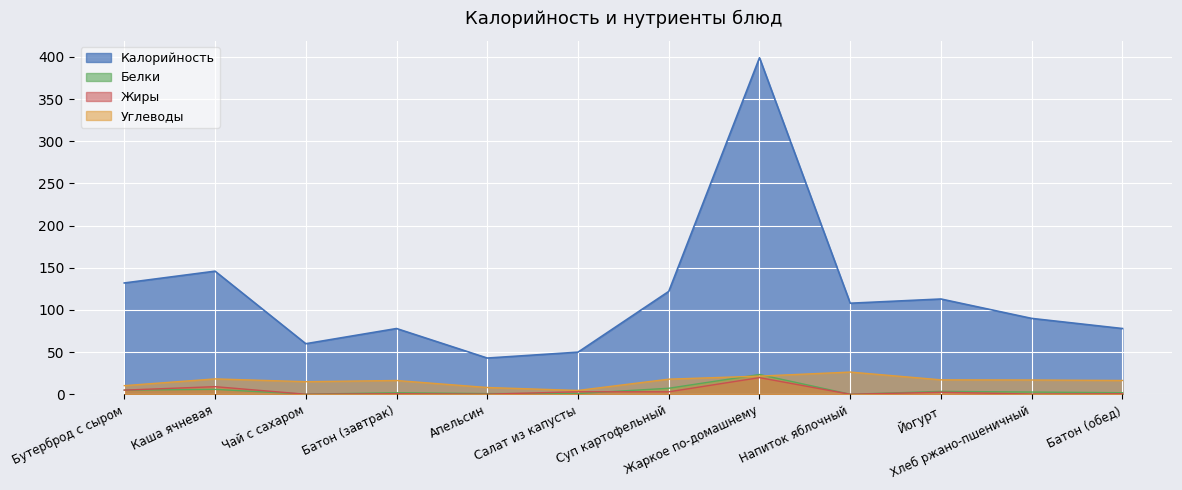

True or false: Белки and Калорийность cross at least once.

False